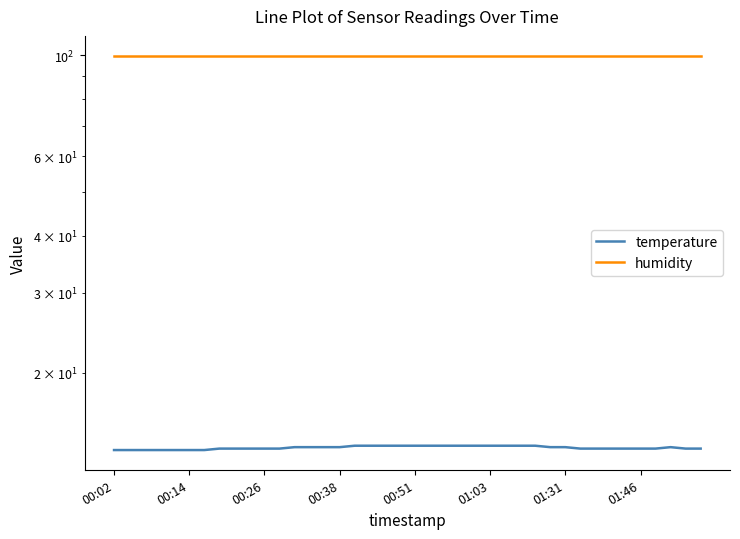

Is the value of temperature at 28 greater than the value of humidity at 25?

No